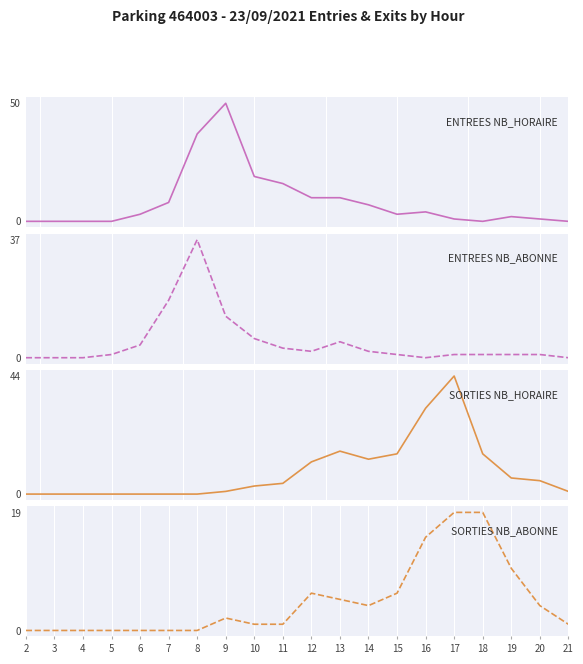

Rank the series at 9 from lowest to highest value.

SORTIES NB_HORAIRE, SORTIES NB_ABONNE, ENTREES NB_ABONNE, ENTREES NB_HORAIRE